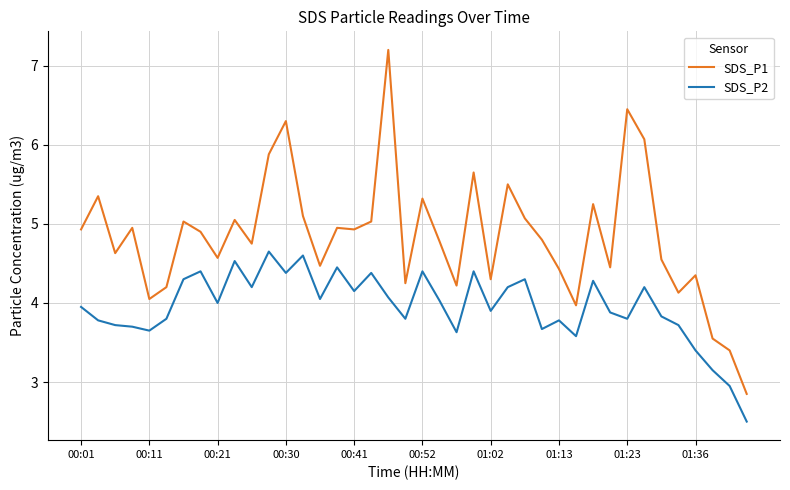

What is the sum of all SDS_P2 values?

158.2